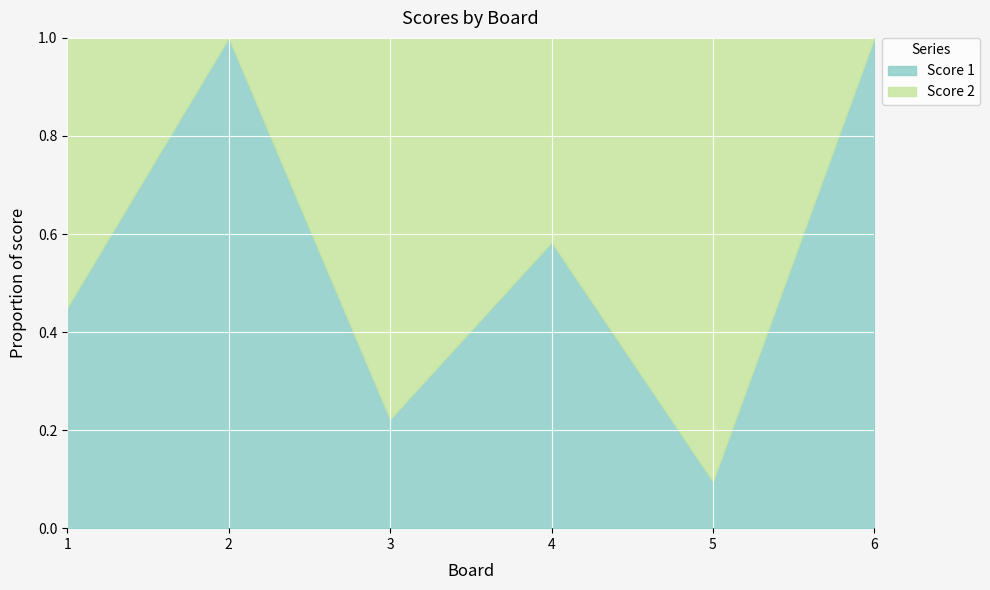

Rank the series at 6 from highest to lowest value.

Score 1, Score 2